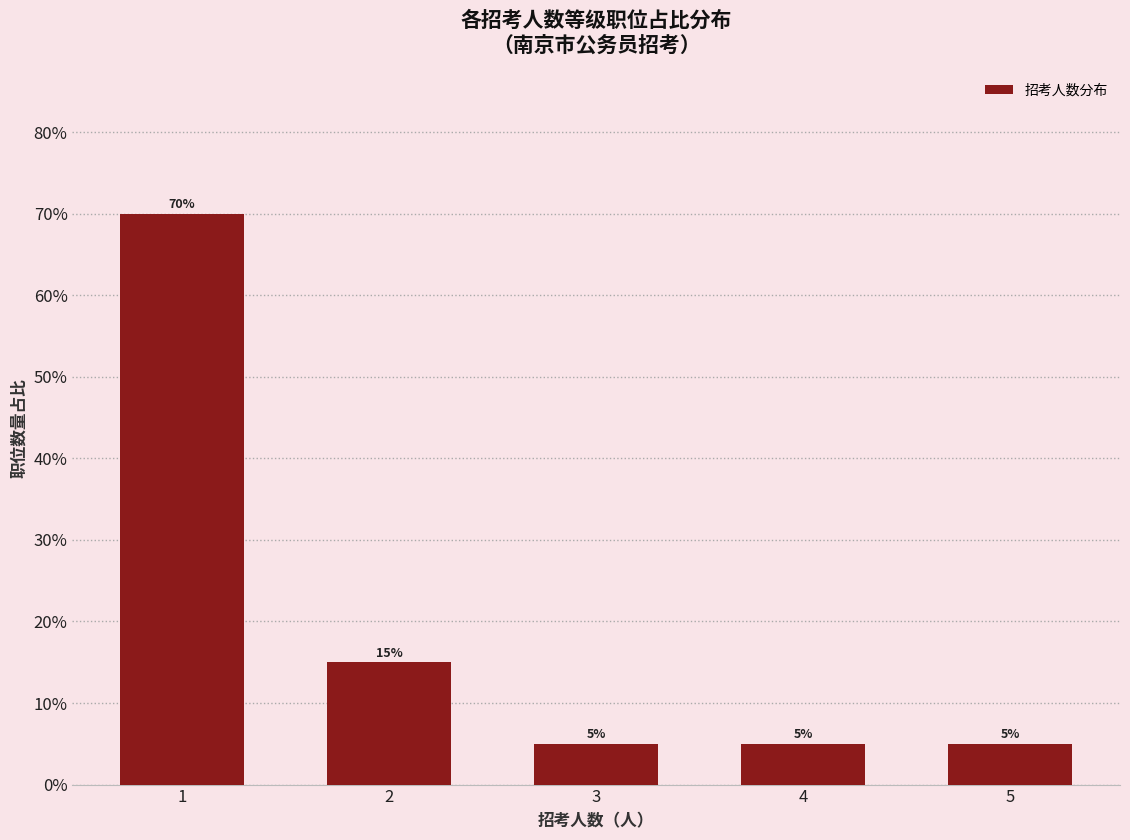

True or false: the data shows 1.1 at 1.

False